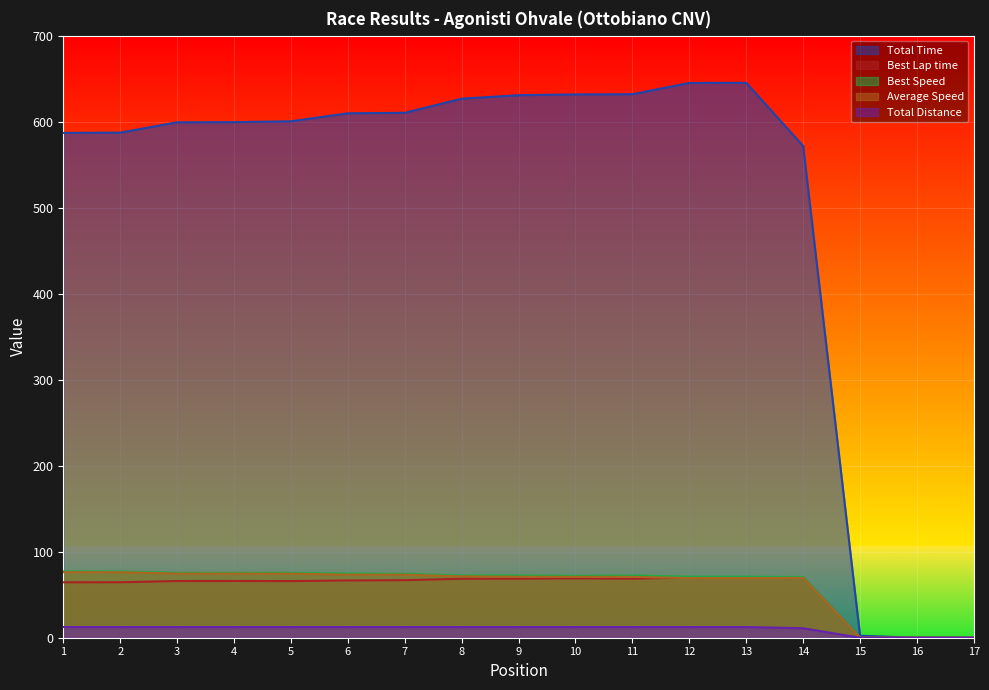

At which label does Total Time first exceed 600?

5